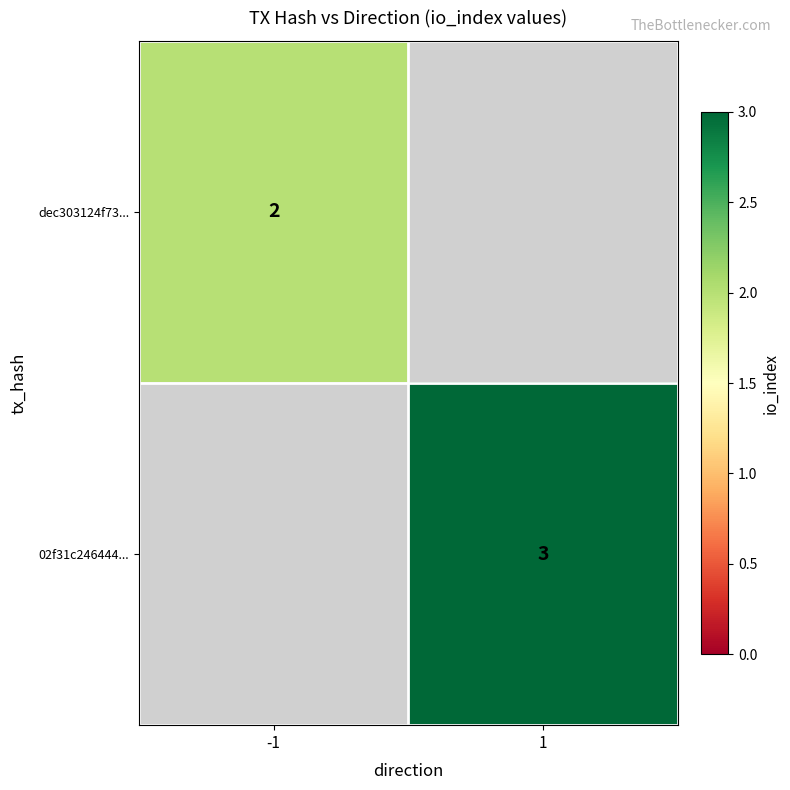

The dec303124f73... series shows 3 at -1. True or false?

False